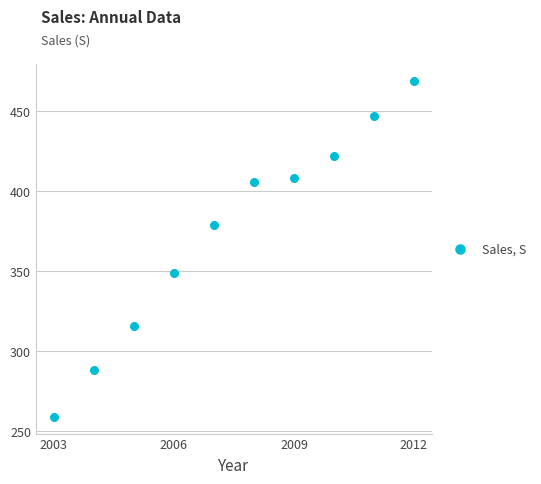

What is the range of Y values (max minus min)?

210.5